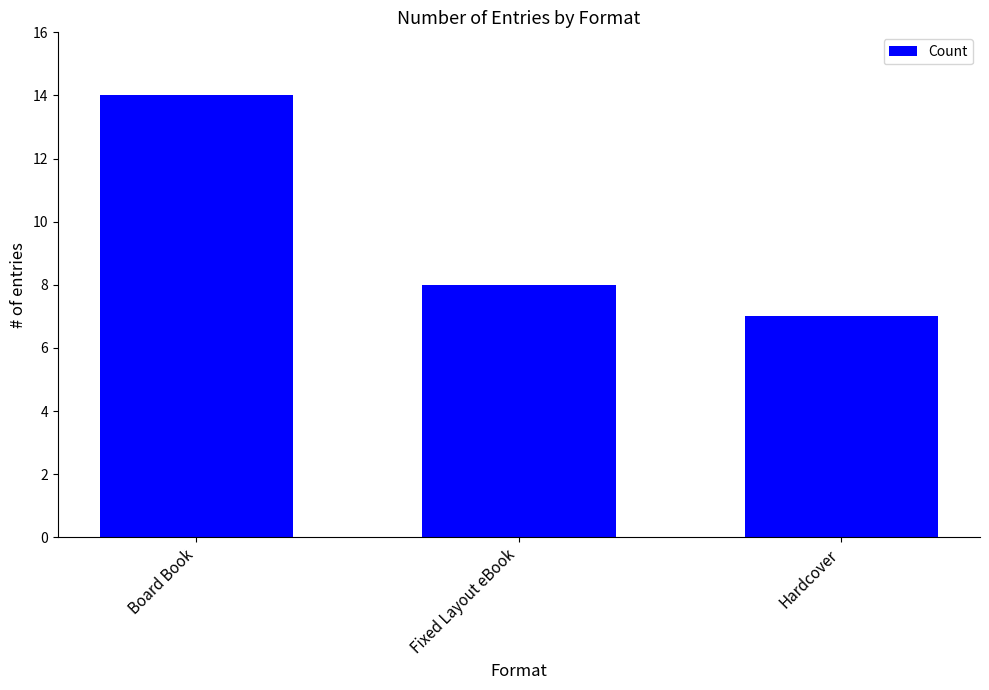

Are the bars grouped side by side (vs. stacked)?

No